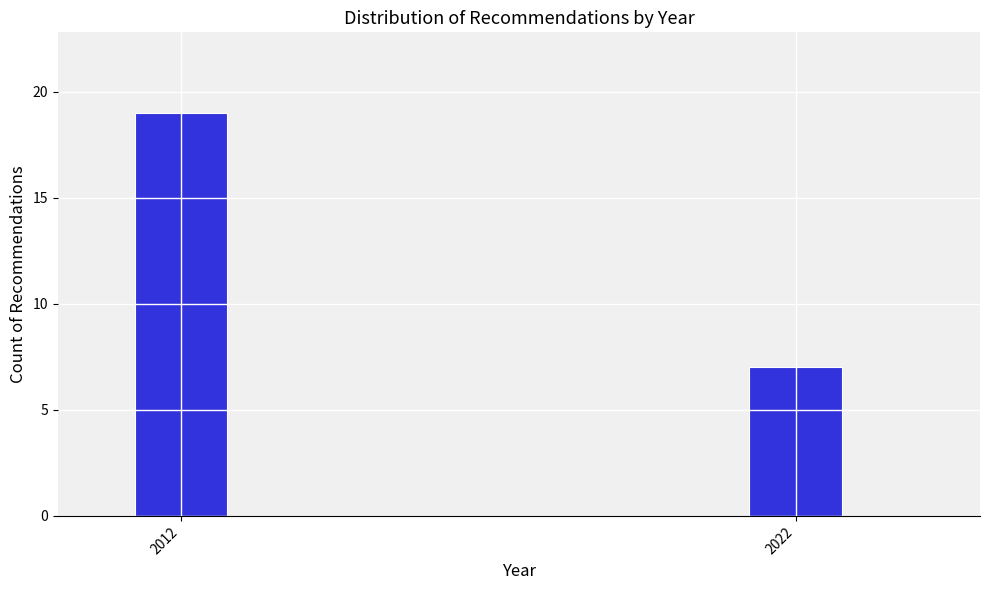

Reading left to right, extract all data points from this chart.

2012=19	2022=7